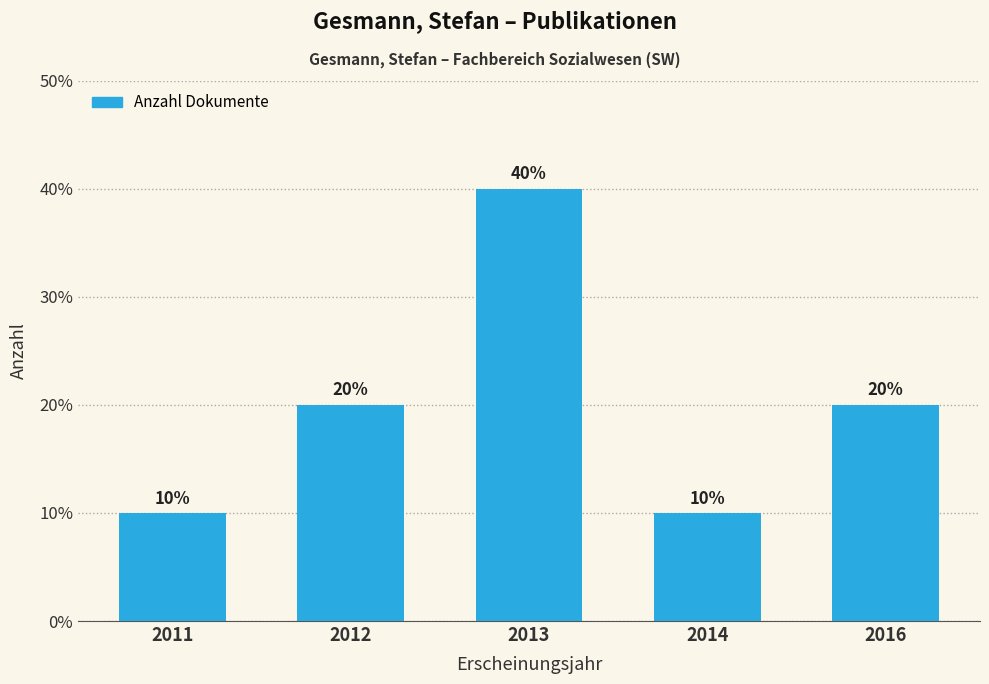

What is the minimum value shown in the chart?

10